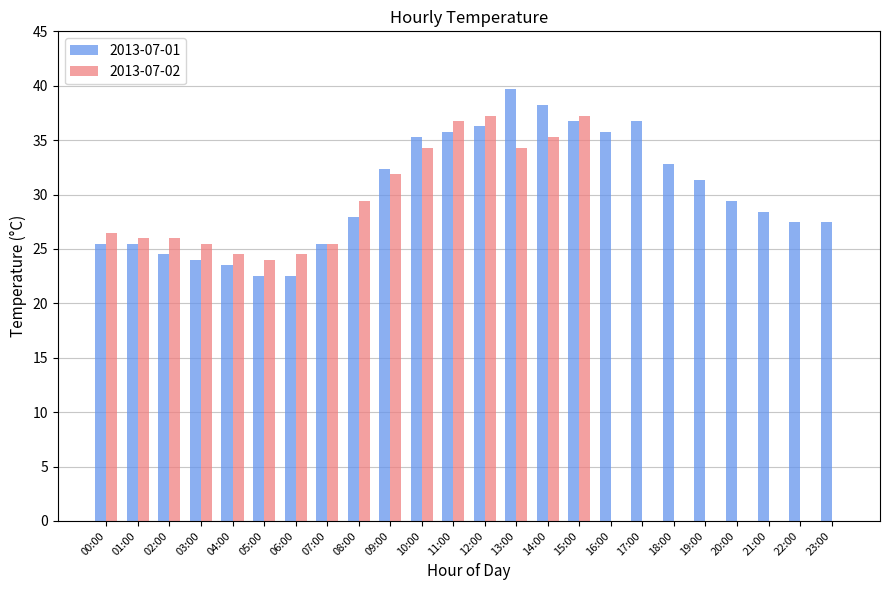

How many series are shown in this chart?

2